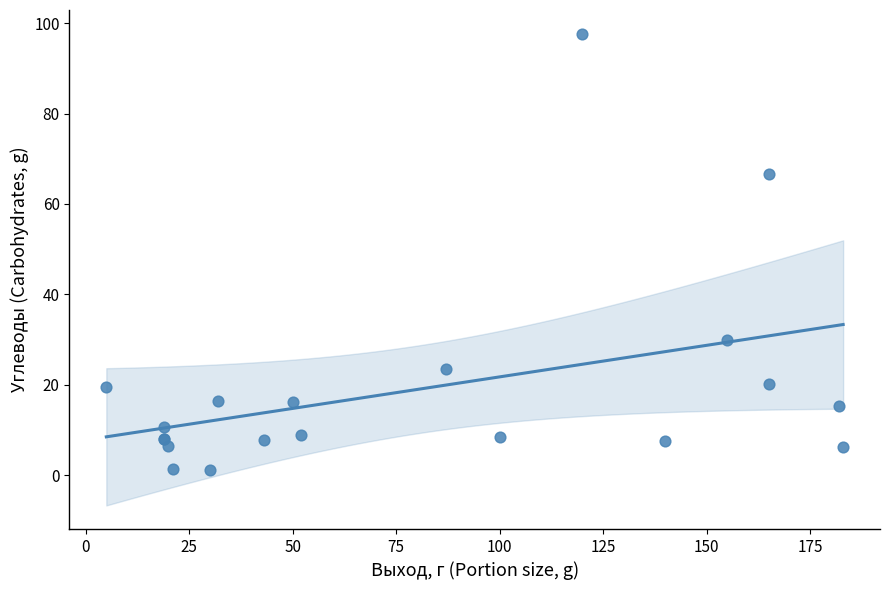

What Y value in the scatter plot is closest to 49?

66.5